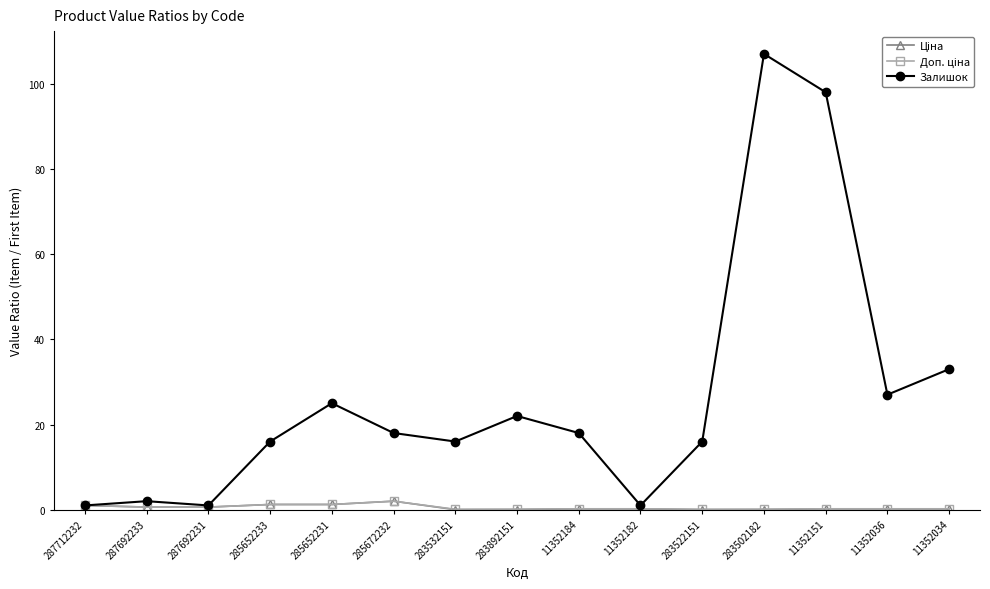

Which category has the highest value in the Залишок series?

283502182